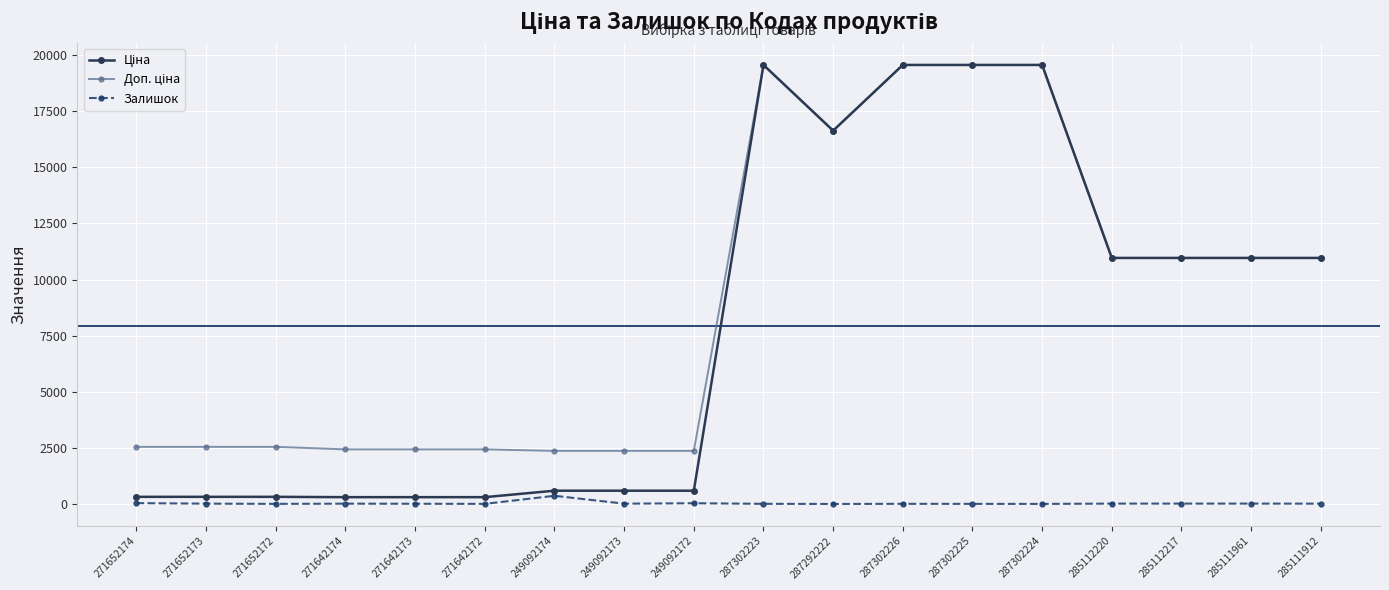

What is the label of the 1st point from the right?

285111912